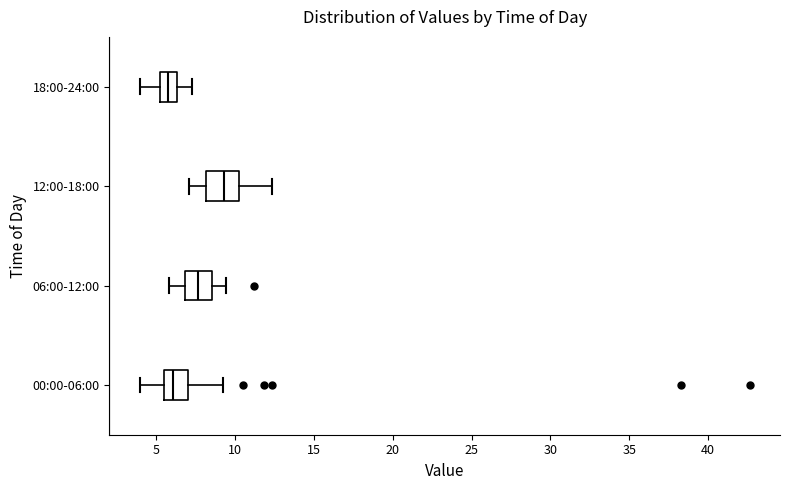

Where is the left edge of the box for 18:00-24:00 on the x-axis? The values are not printed on the chart, so give them approximately, as read against the axis.

5.0